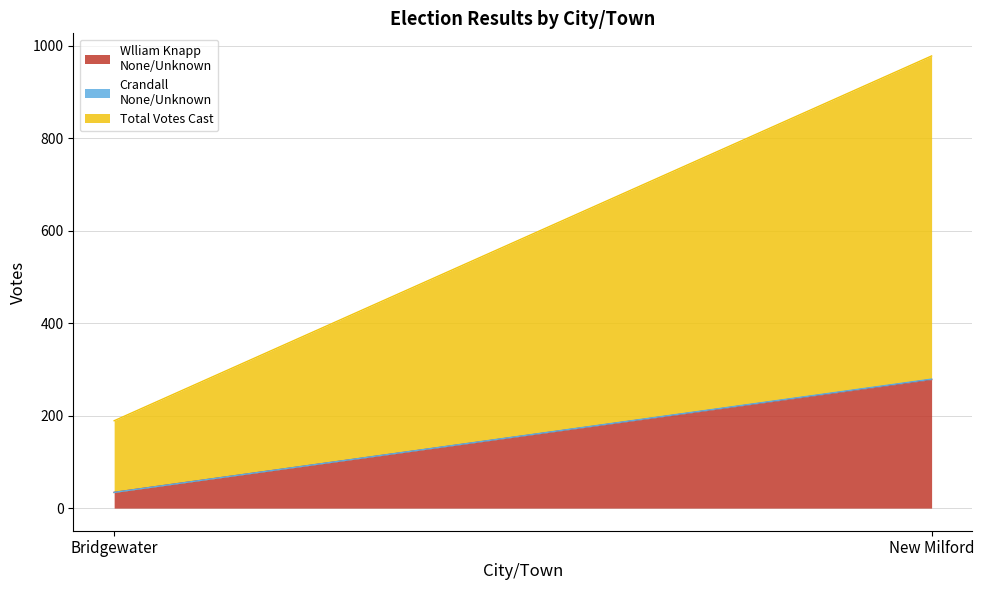

What is the sum of the Crandall
None/Unknown values at Bridgewater and New Milford?

1